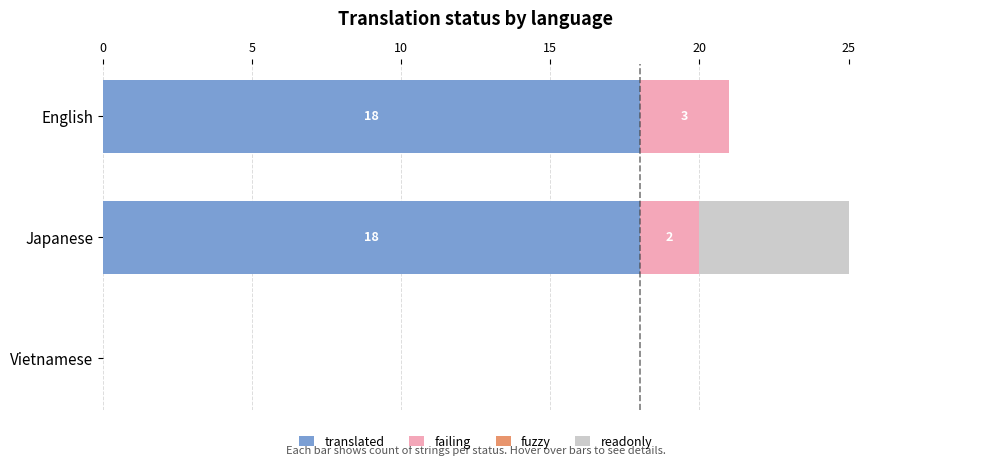

Which series changed the most between 0 and 10?

translated